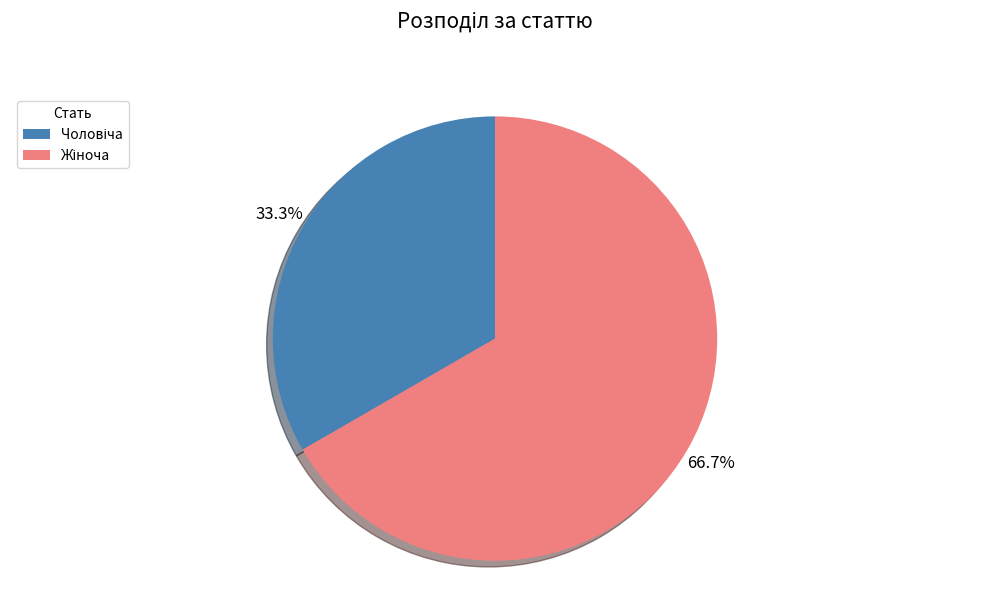

Is there any slice that represents more than half of the pie?

Yes